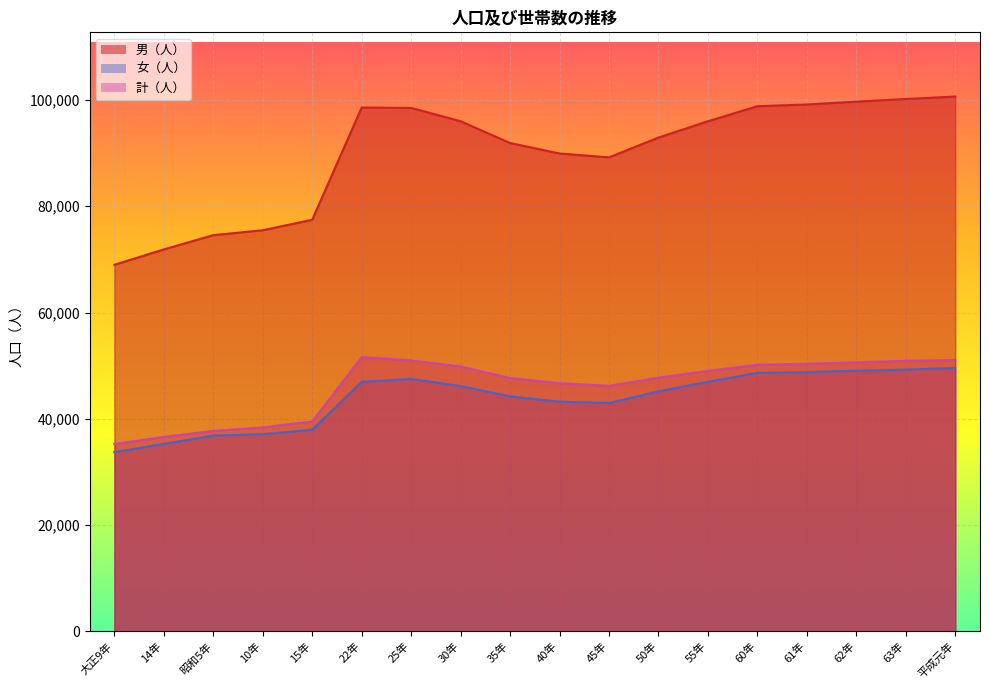

Is it true that 女（人） equals 78350 at 60年?

False